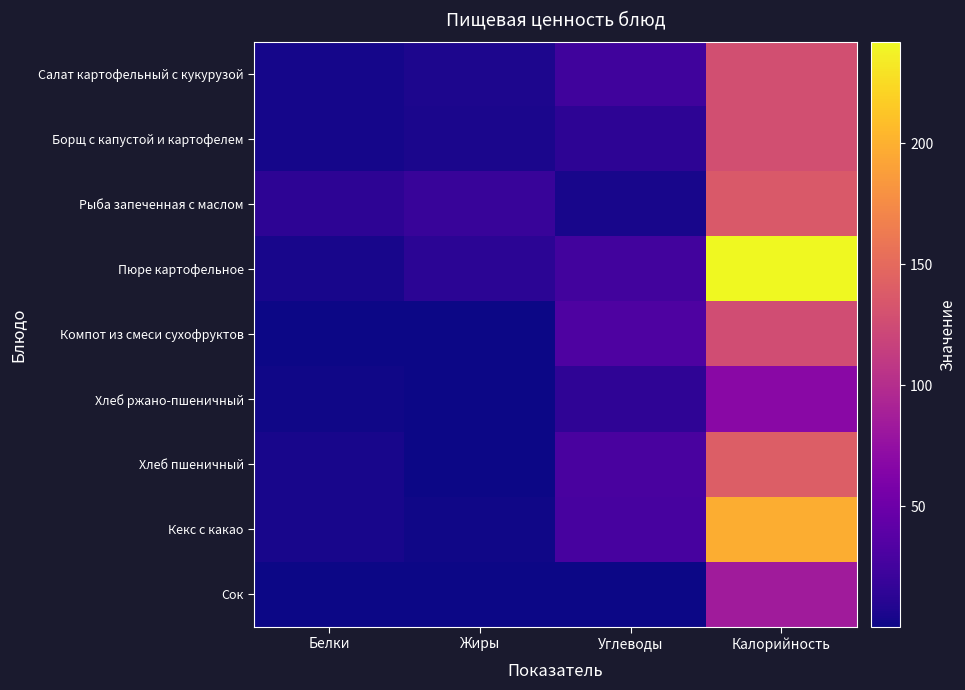

Reading left to right, what are all the values shown in this chart?

Салат картофельный с кукурузой: Белки=3.0	Жиры=6.4	Углеводы=23.7	Калорийность=128.2
Борщ с капустой и картофелем: Белки=3.6	Жиры=5.1	Углеводы=14.2	Калорийность=127.8
Рыба запеченная с маслом: Белки=14.0	Жиры=19.4	Углеводы=4.0	Калорийность=137.0
Пюре картофельное: Белки=4.3	Жиры=12.8	Углеводы=25.2	Калорийность=242.0
Компот из смеси сухофруктов: Белки=0.7	Жиры=0.1	Углеводы=32.0	Калорийность=125.8
Хлеб ржано-пшеничный: Белки=1.7	Жиры=0.3	Углеводы=14.8	Калорийность=69.0
Хлеб пшеничный: Белки=4.7	Жиры=0.6	Углеводы=29.0	Калорийность=140.3
Кекс с какао: Белки=4.4	Жиры=1.6	Углеводы=27.9	Калорийность=198.0
Сок: Белки=1.0	Жиры=1.0	Углеводы=1.0	Калорийность=84.8